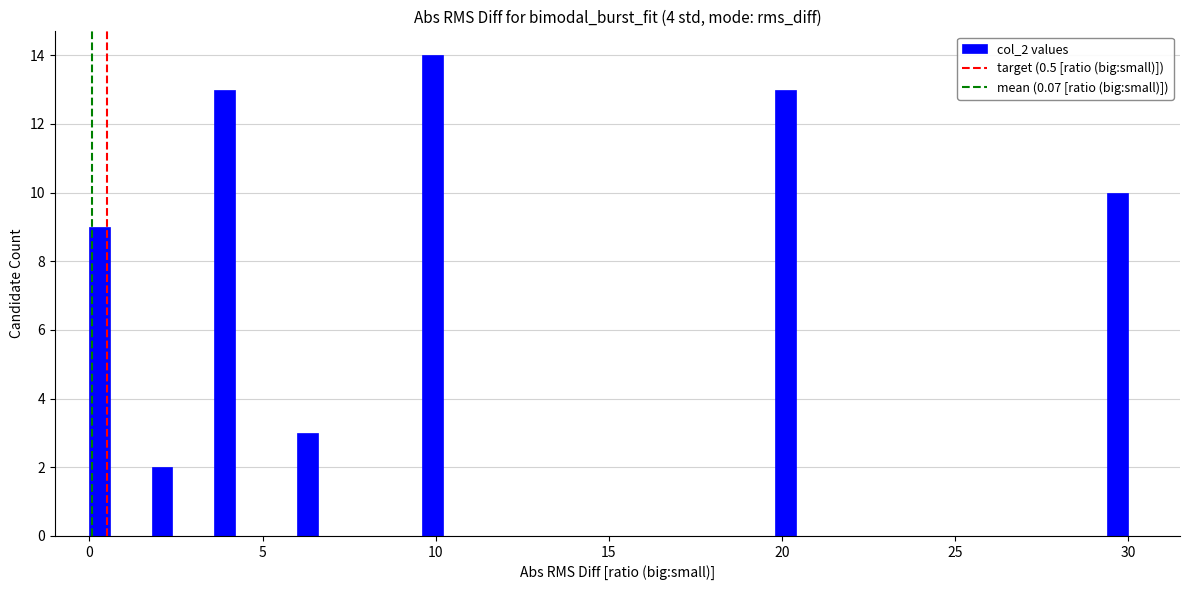

Around what value on the x-axis is the tallest bar? Give the approximate position of its centre, as read against the axis.

10.0